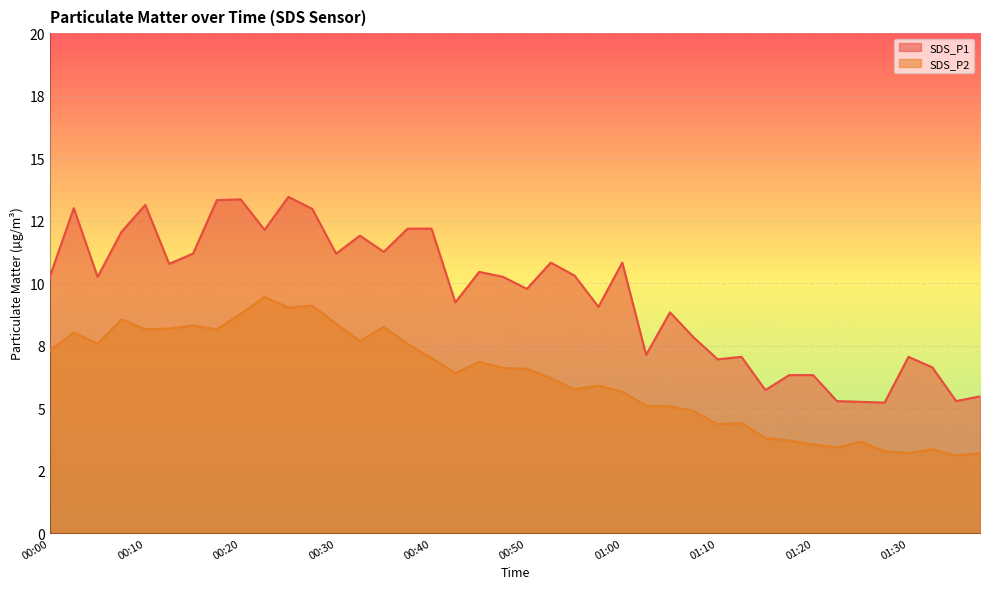

What is the spread (max minus min) of values at 01:20?

2.8